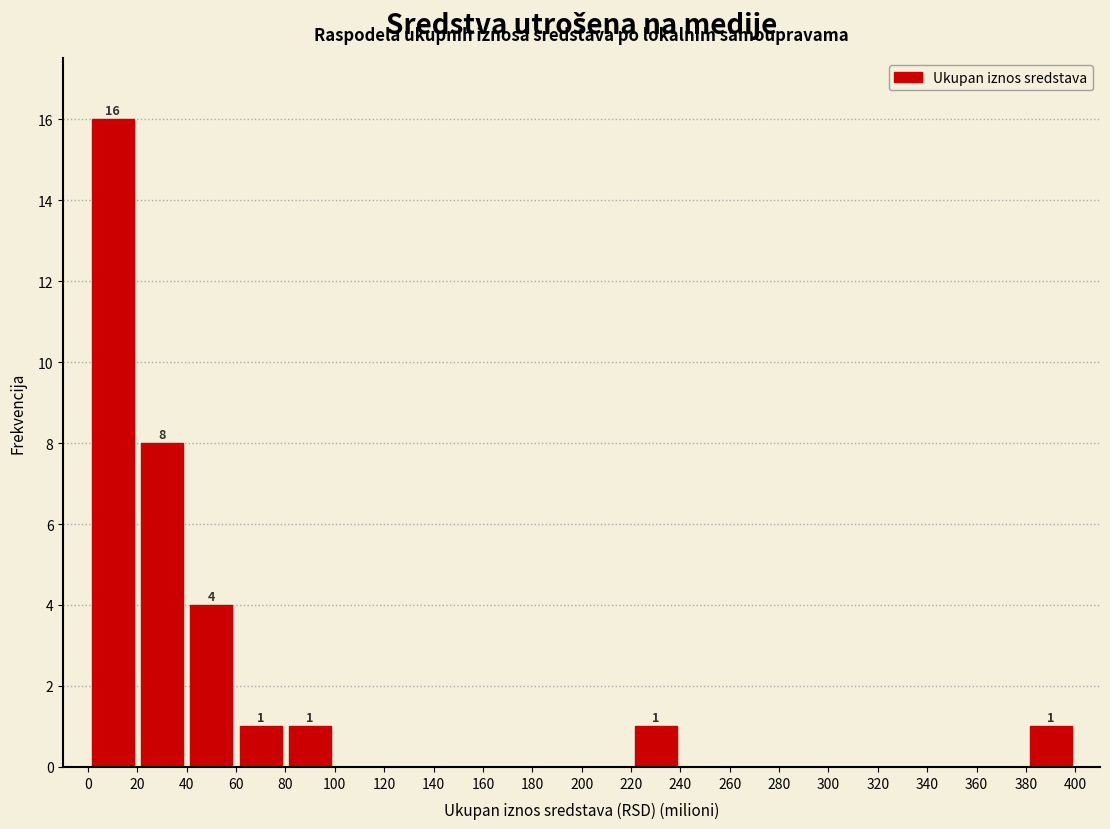

Which range on the x-axis has the tallest bar?

0 to 20